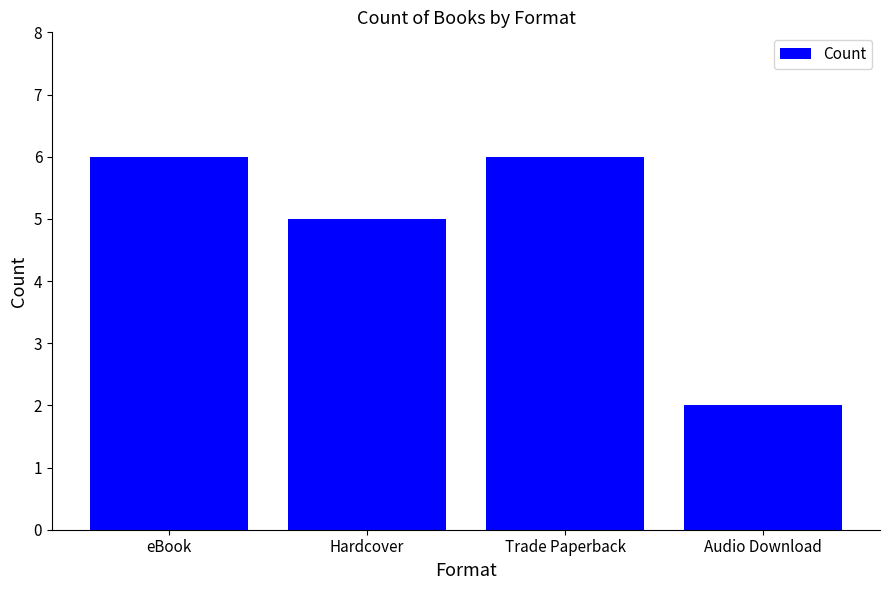

What is the greatest value displayed?

6